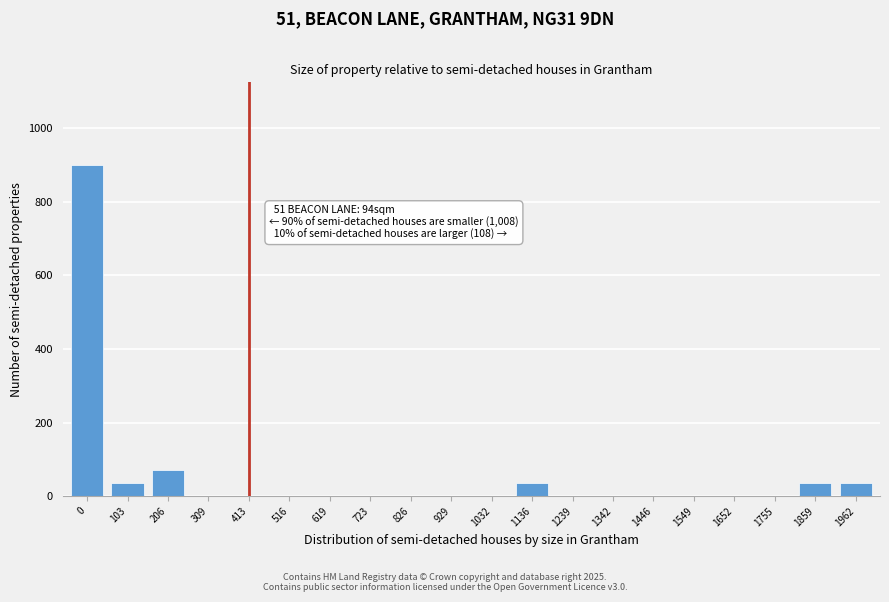

Reading left to right, what are all the values shown in this chart?

0=900	103=36	206=72	309=0	413=0	516=0	619=0	723=0	826=0	929=0	1032=0	1136=36	1239=0	1342=0	1446=0	1549=0	1652=0	1755=0	1859=36	1962=36